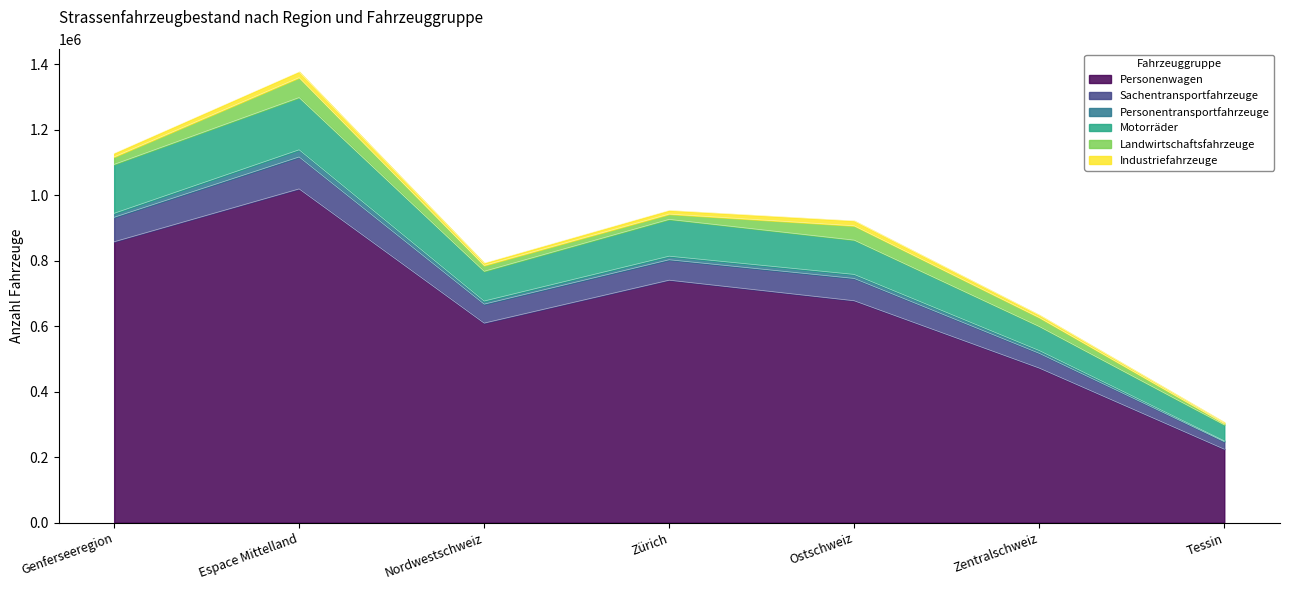

What is the label of the 3rd point from the right?

Ostschweiz